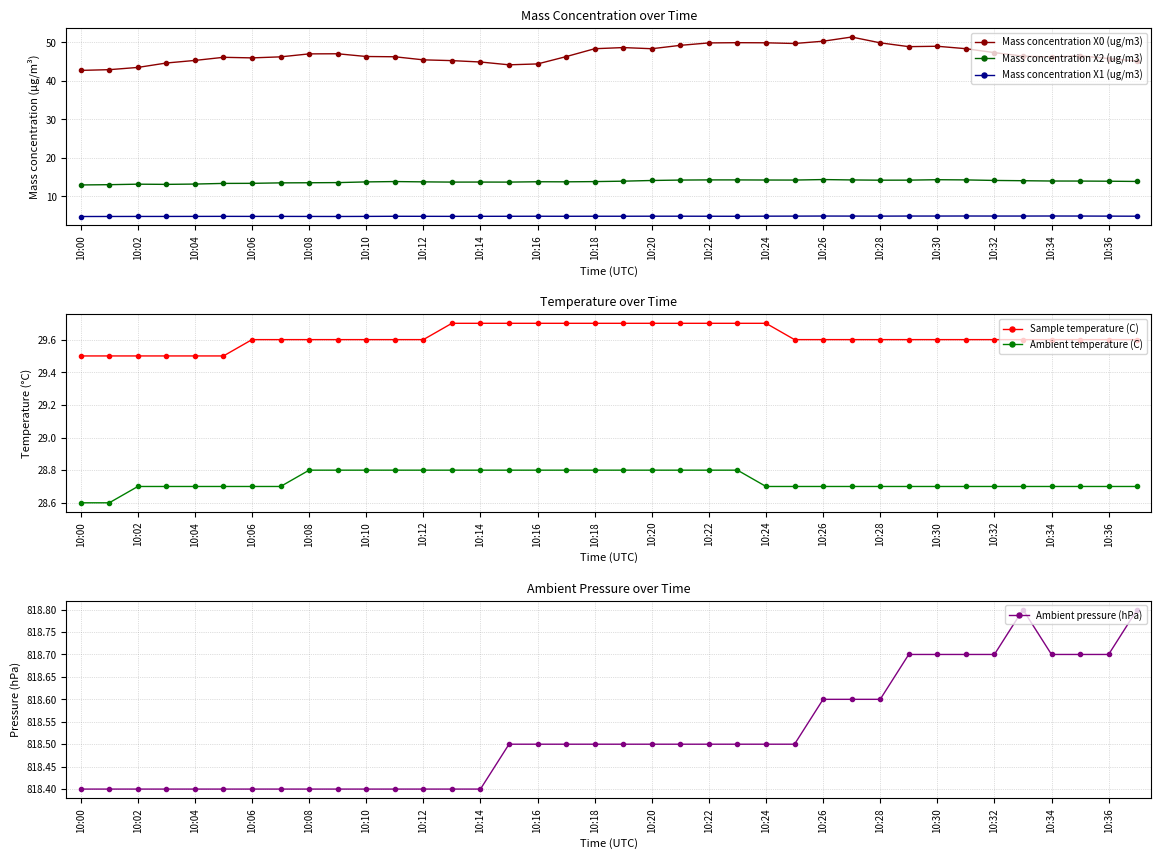

True or false: Mass concentration X0 (ug/m3) and Mass concentration X2 (ug/m3) cross at least once.

False